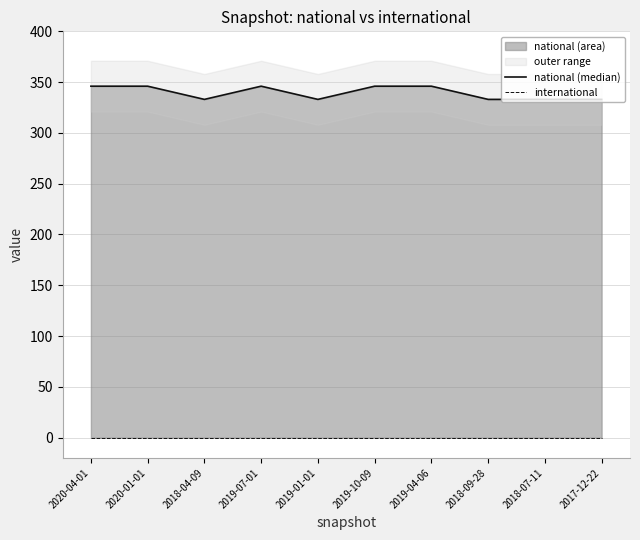

Between 2018-04-09 and 2017-12-22, which series saw the biggest shift?

national (median)